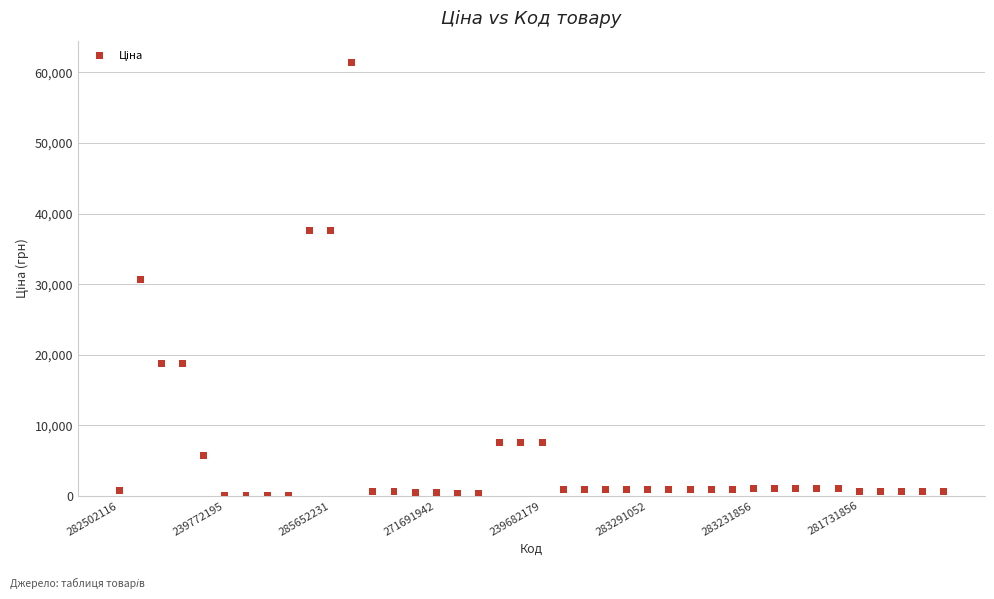

What is the range of Y values (max minus min)?

61377.2